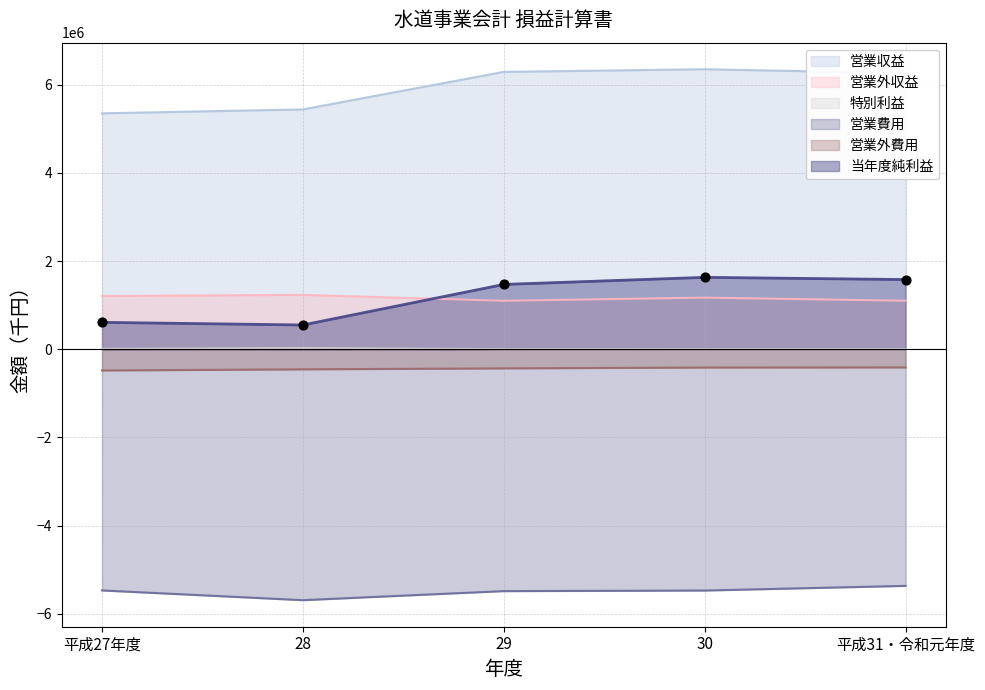

Which series contains the highest Y value?

営業収益